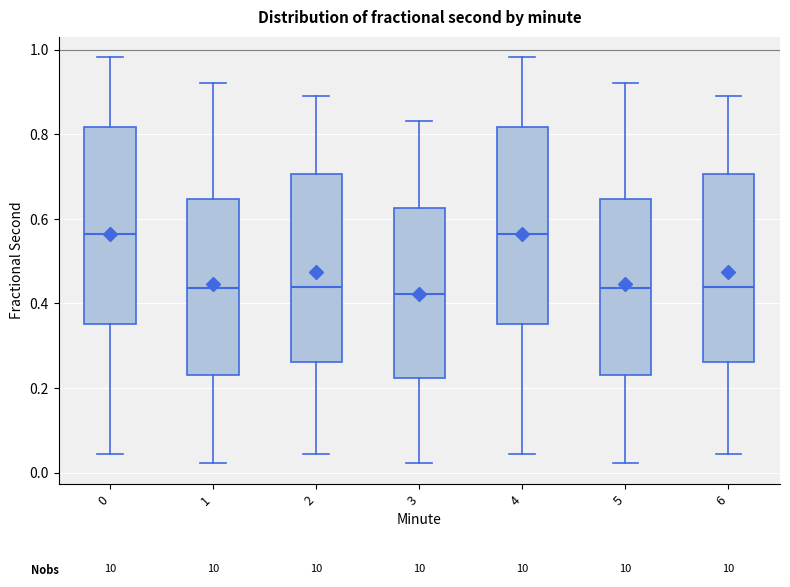

Reading left to right, read every box against the y-axis: the position of its median line, the range the box covers, and the ends of its whiskers. The values are not printed on the chart, so give them approximately, as read against the axis.

0: median 0.56, box 0.36 to 0.82, whiskers 0.04 to 0.98
1: median 0.44, box 0.22 to 0.64, whiskers 0.02 to 0.92
2: median 0.44, box 0.26 to 0.70, whiskers 0.04 to 0.90
3: median 0.42, box 0.22 to 0.62, whiskers 0.02 to 0.84
4: median 0.56, box 0.36 to 0.82, whiskers 0.04 to 0.98
5: median 0.44, box 0.22 to 0.64, whiskers 0.02 to 0.92
6: median 0.44, box 0.26 to 0.70, whiskers 0.04 to 0.90